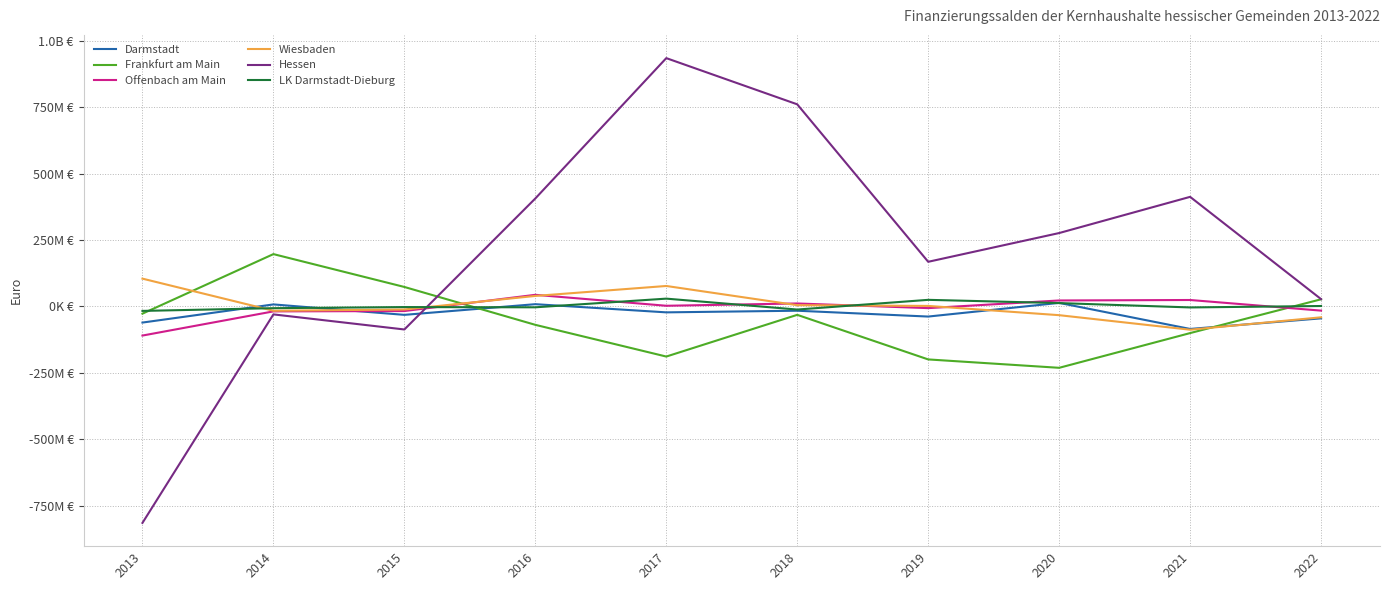

Does the chart display data point markers on the line(s)?

No